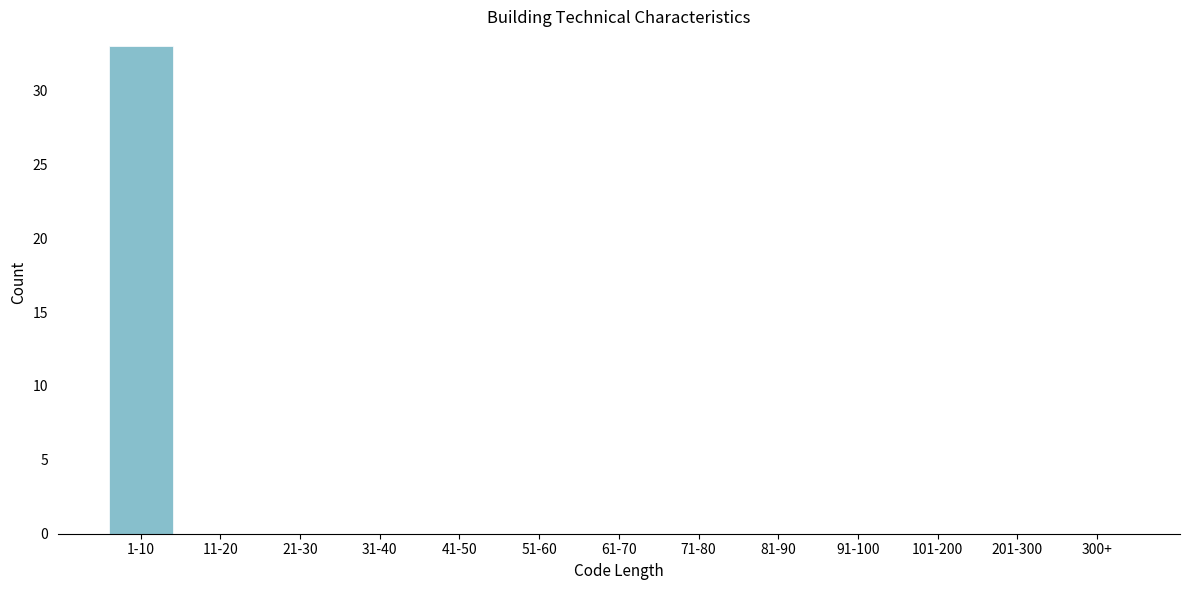

Reading right to left, what are all the values shown in this chart?

300+=0	201-300=0	101-200=0	91-100=0	81-90=0	71-80=0	61-70=0	51-60=0	41-50=0	31-40=0	21-30=0	11-20=0	1-10=33